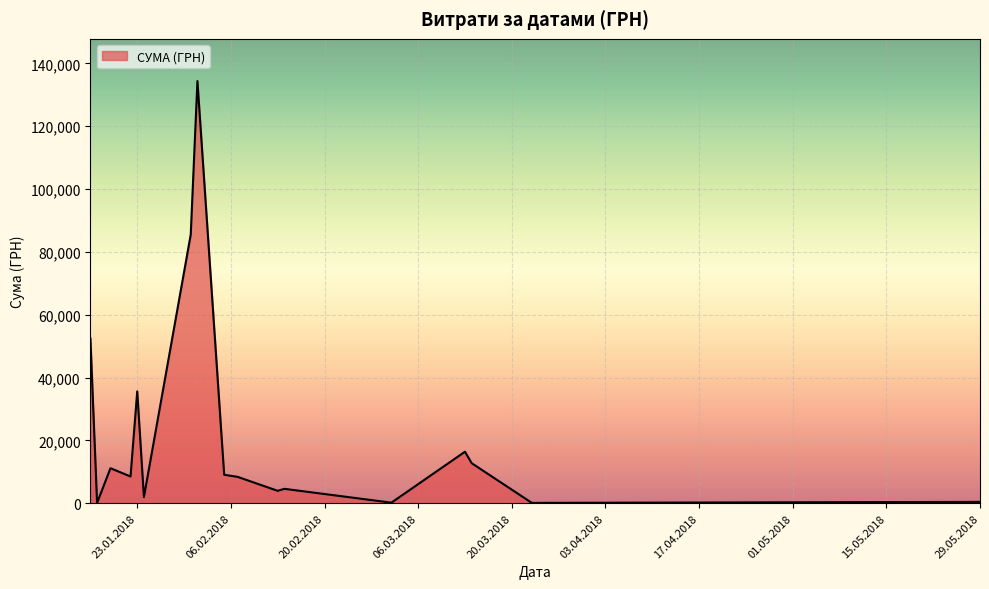

What is the maximum value shown in the chart?

134362.3